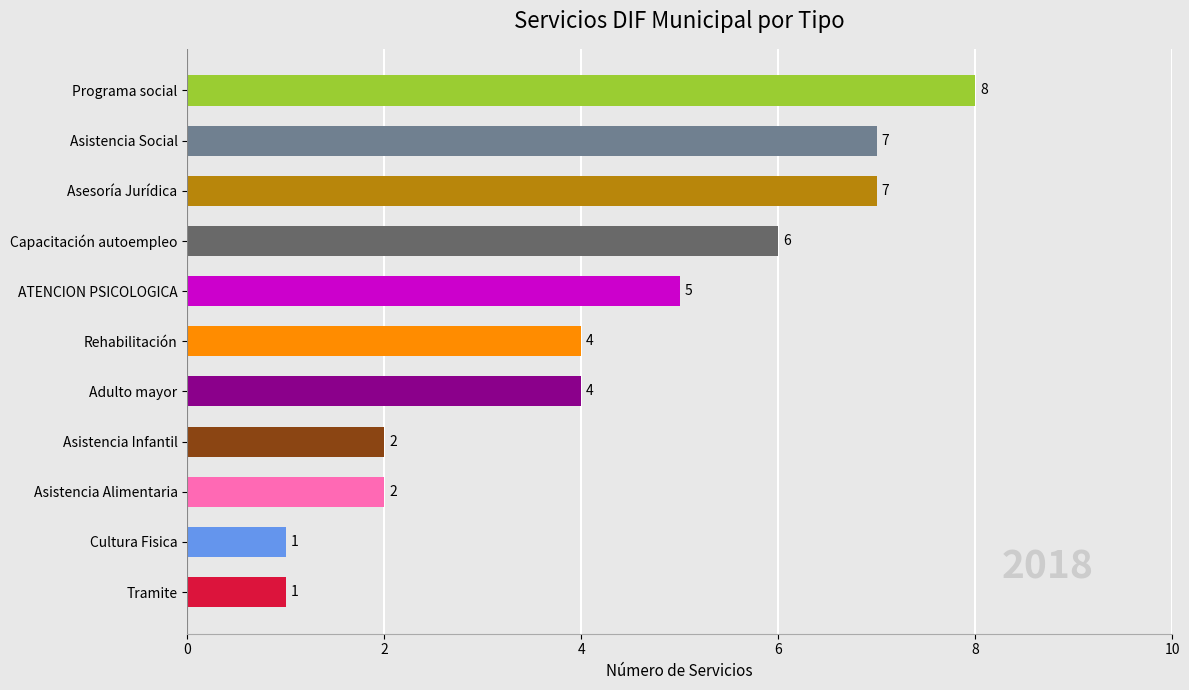

What is the change in value from Asesoría Jurídica to Programa social?

+1